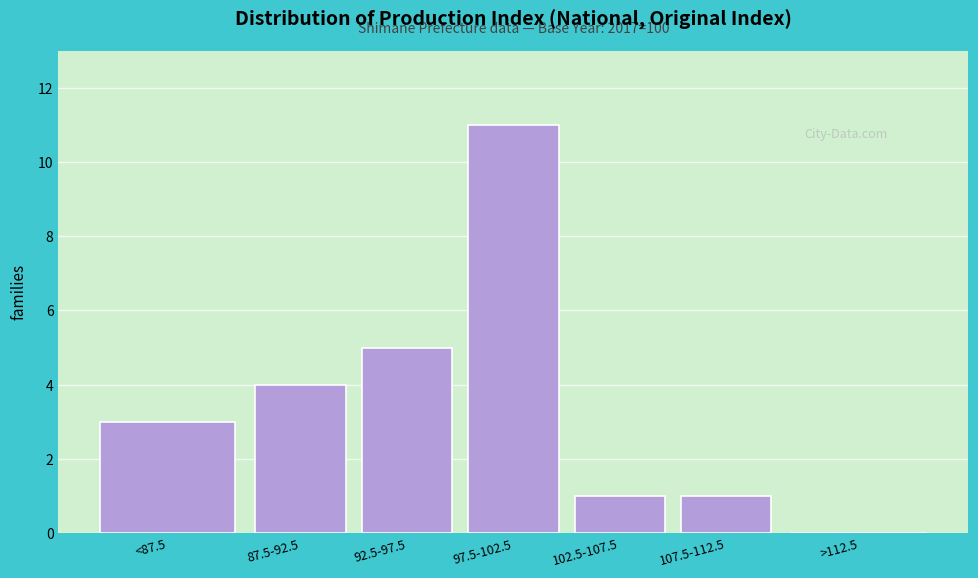

Reading right to left, transcribe all the data shown in this chart.

>112.5=0	107.5-112.5=1	102.5-107.5=1	97.5-102.5=11	92.5-97.5=5	87.5-92.5=4	<87.5=3